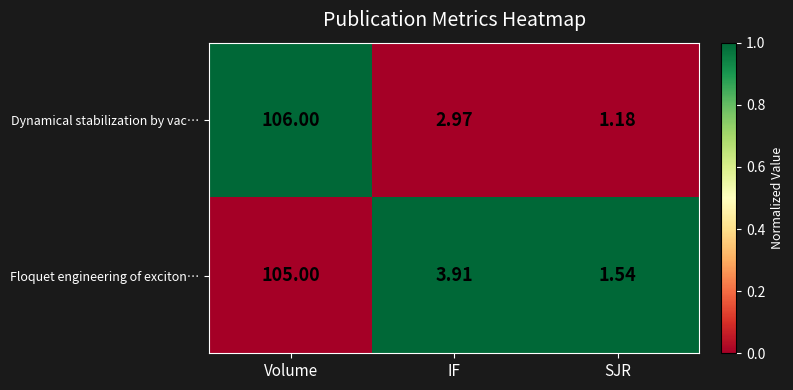

Between Volume and SJR, which series saw the biggest shift?

Dynamical stabilization by vac…